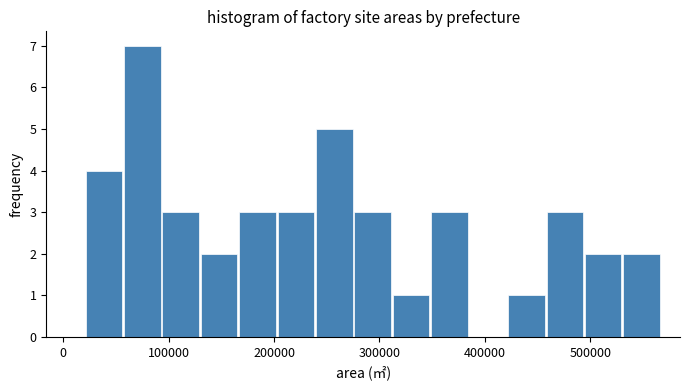

Read against the x-axis, roughly where is the centre of the tallest bar?

80000